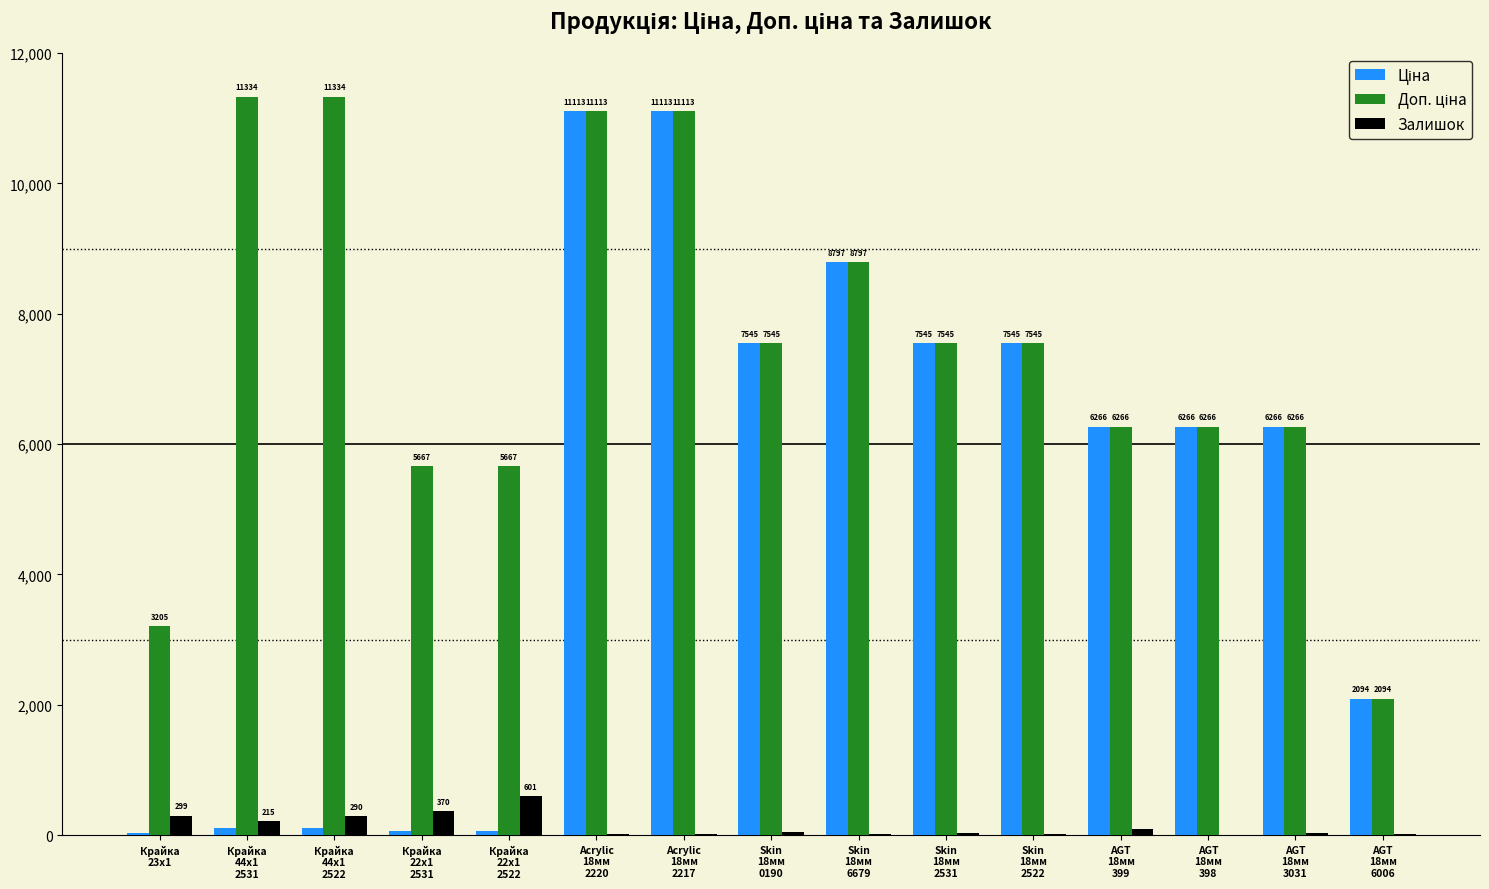

How many groups of bars are there?

15